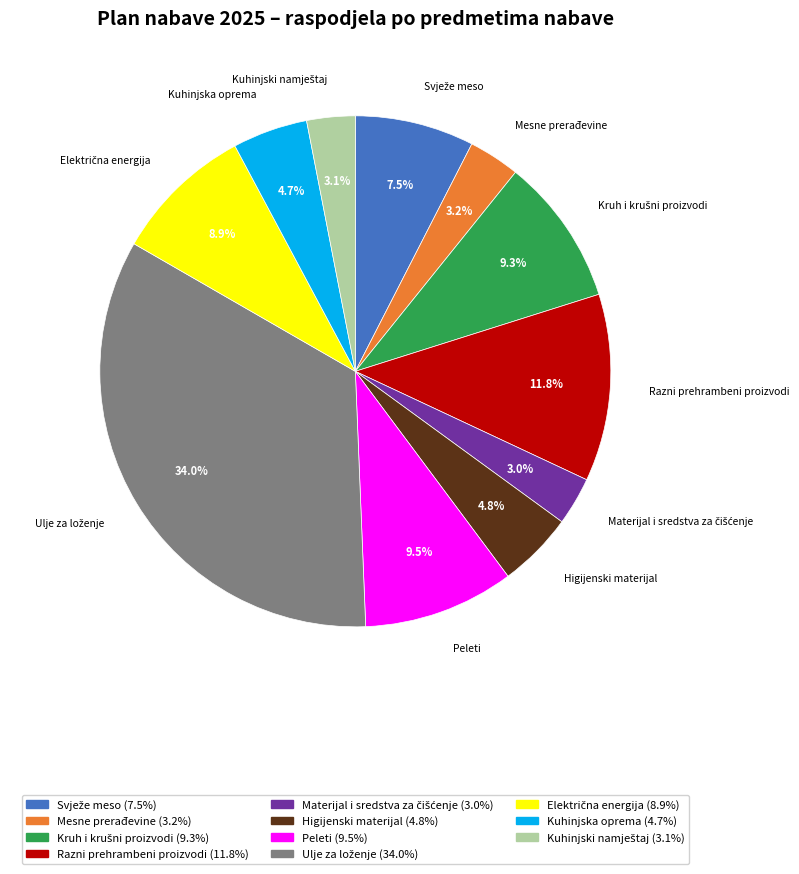

Is there a majority slice in this chart?

No